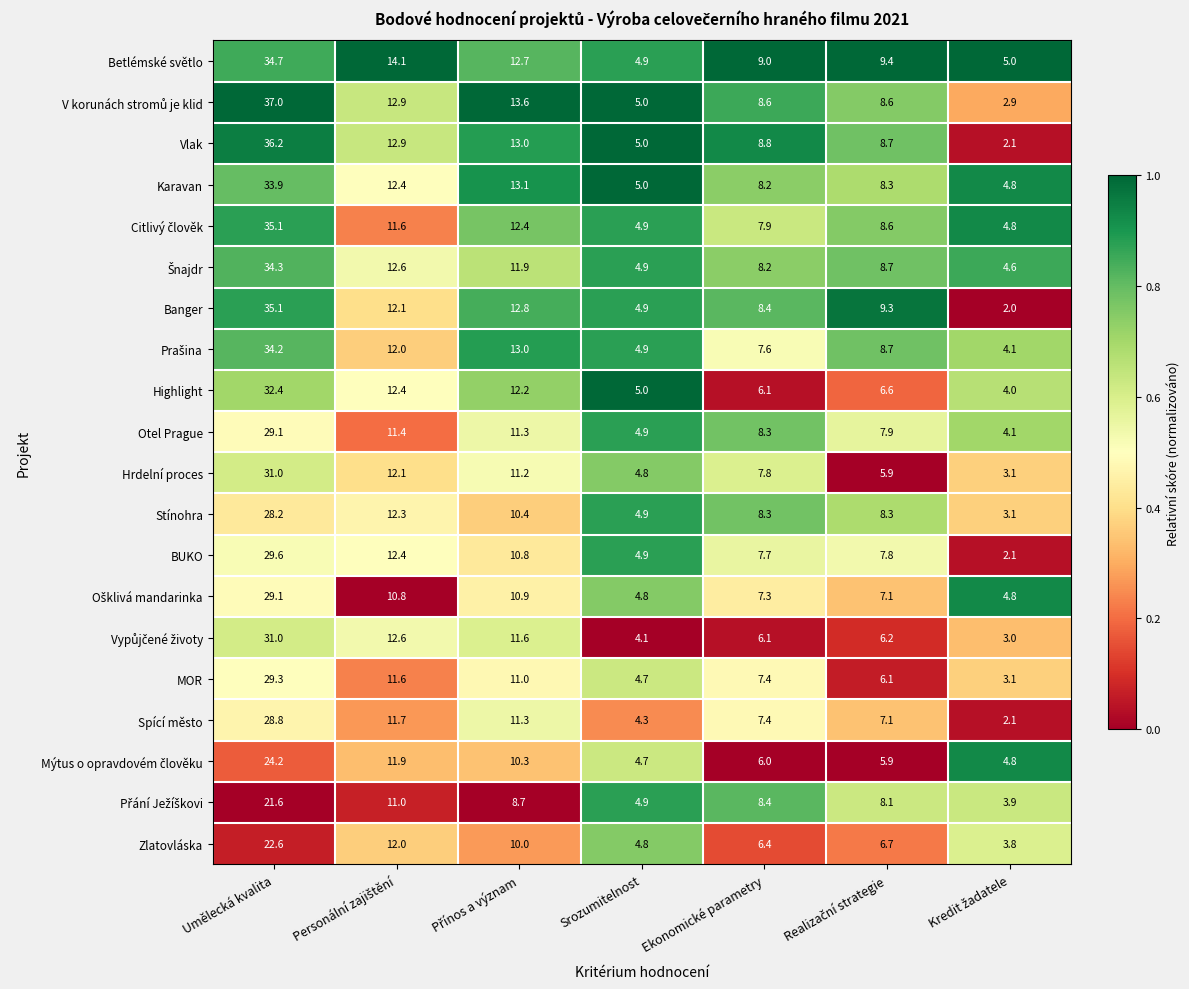

Is it true that Otel Prague equals 10.8 at Umělecká kvalita?

False